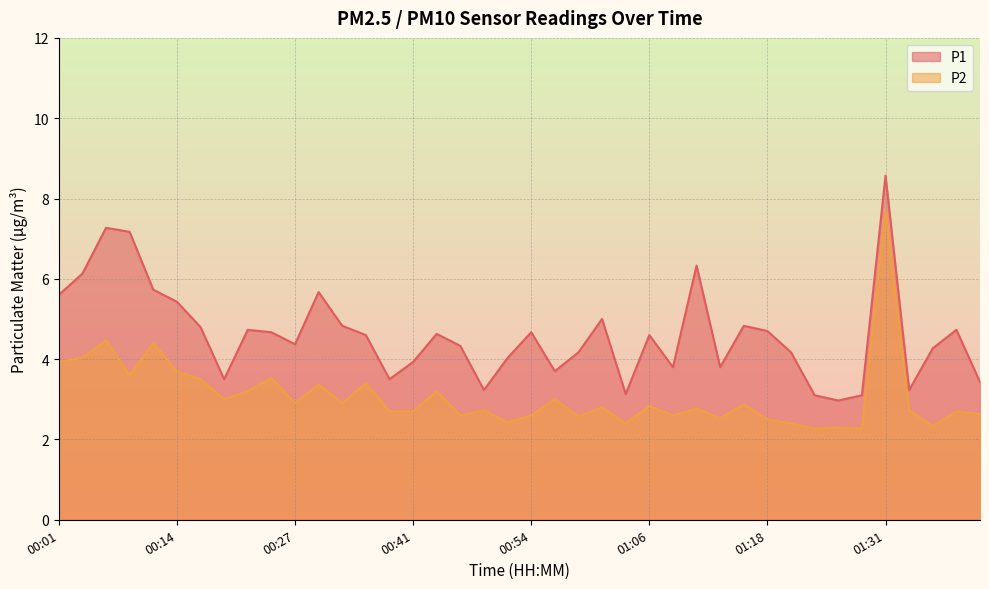

What is the sum of the P2 values at 00:51 and 00:56?

5.4